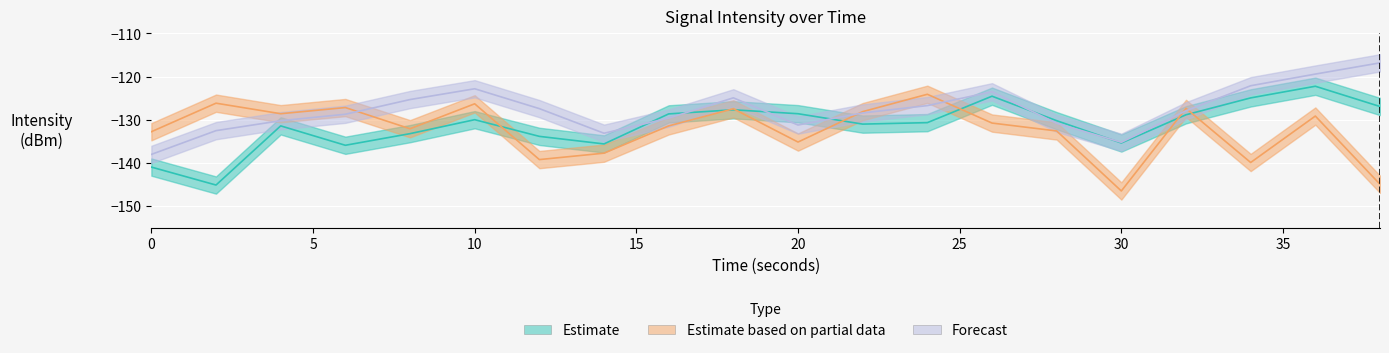

What is the value of the Forecast point at the 19th from the left?

-119.4